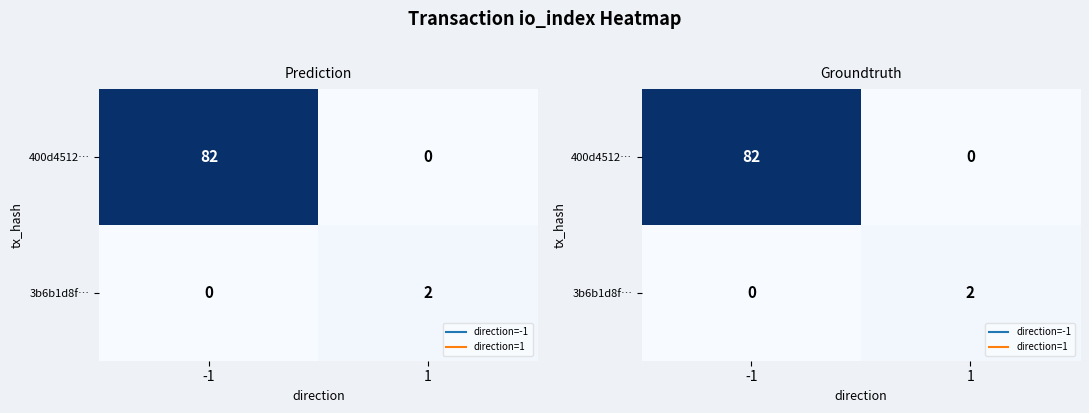

Rank the series by their maximum value, from lowest to highest.

3b6b1d8f…, 400d4512…